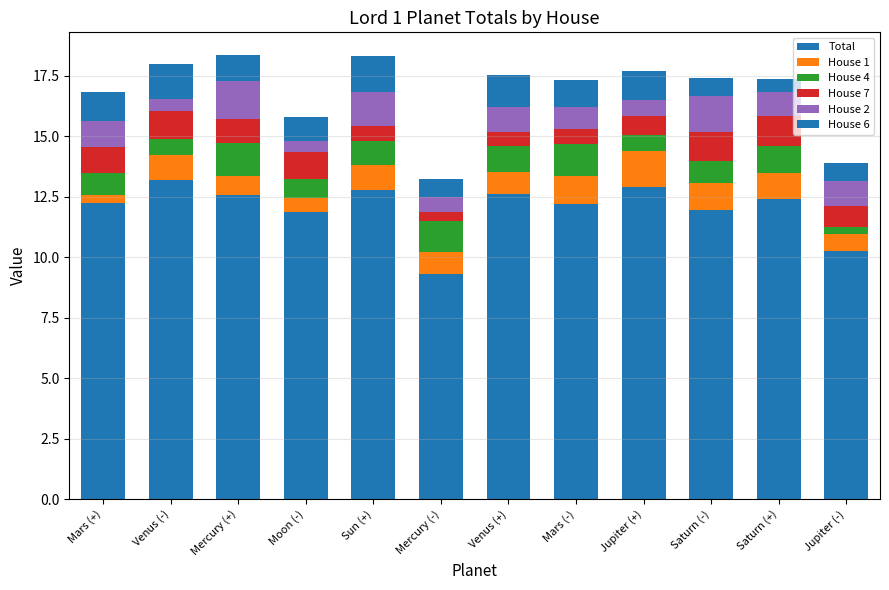

What is the difference between the maximum and minimum values in the House 6 series?

1.0